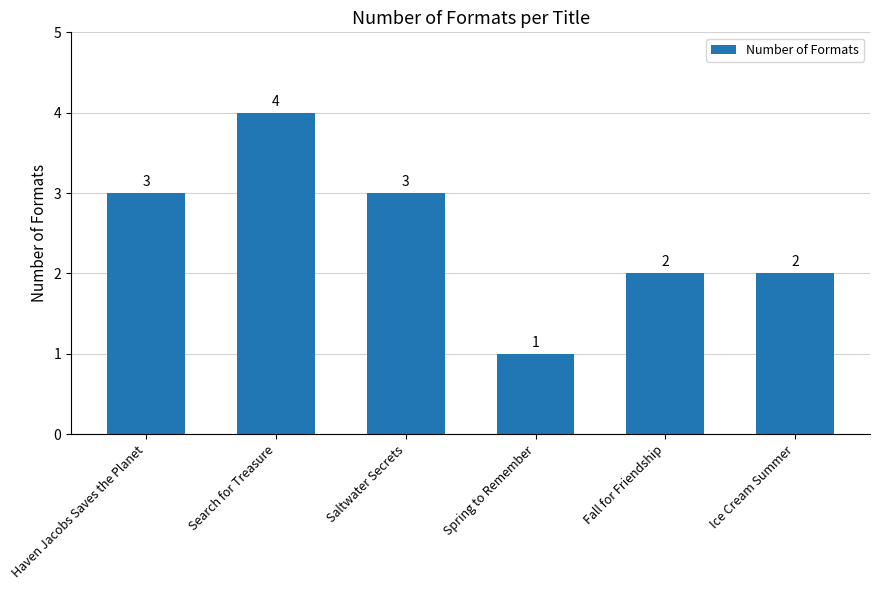

What is the sum of all values?

15